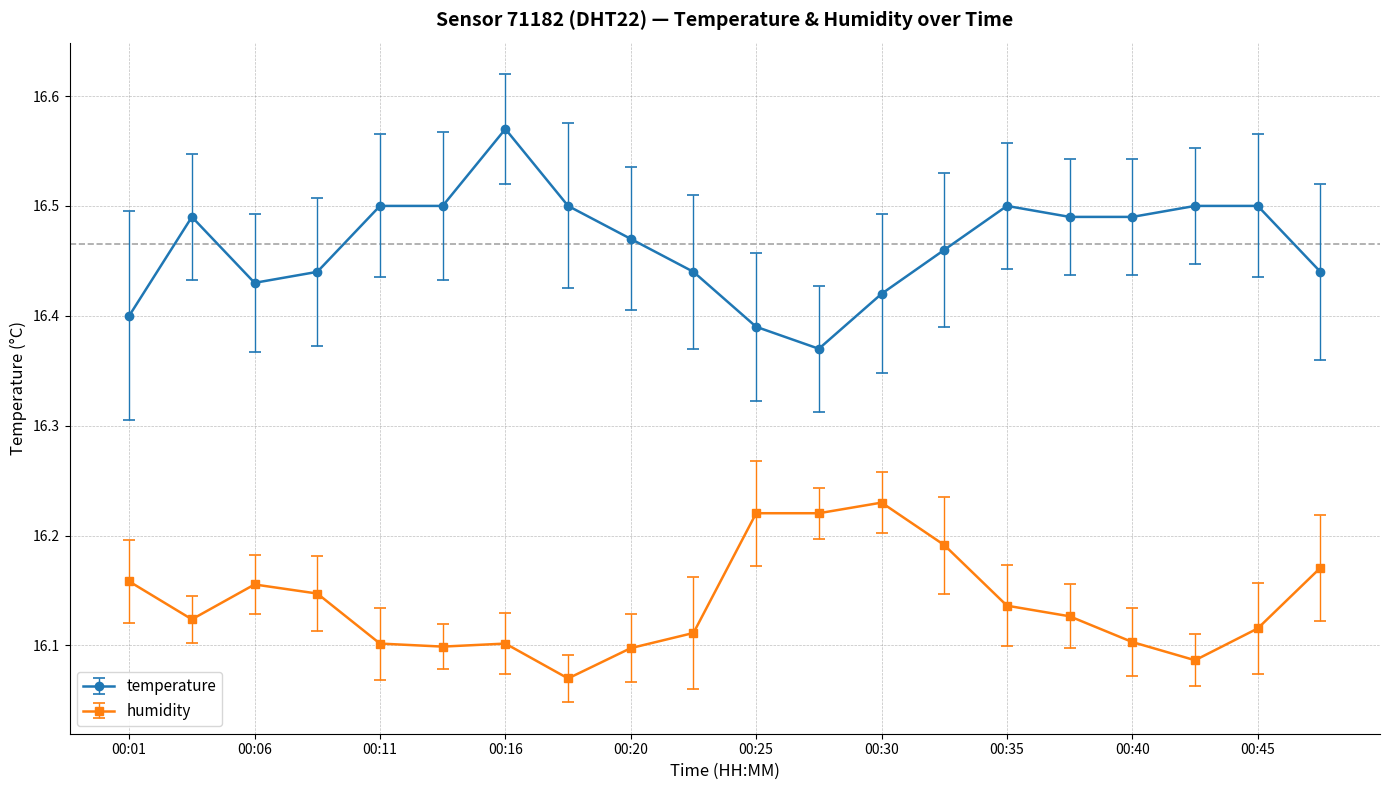

Count the number of data series in this chart.

2